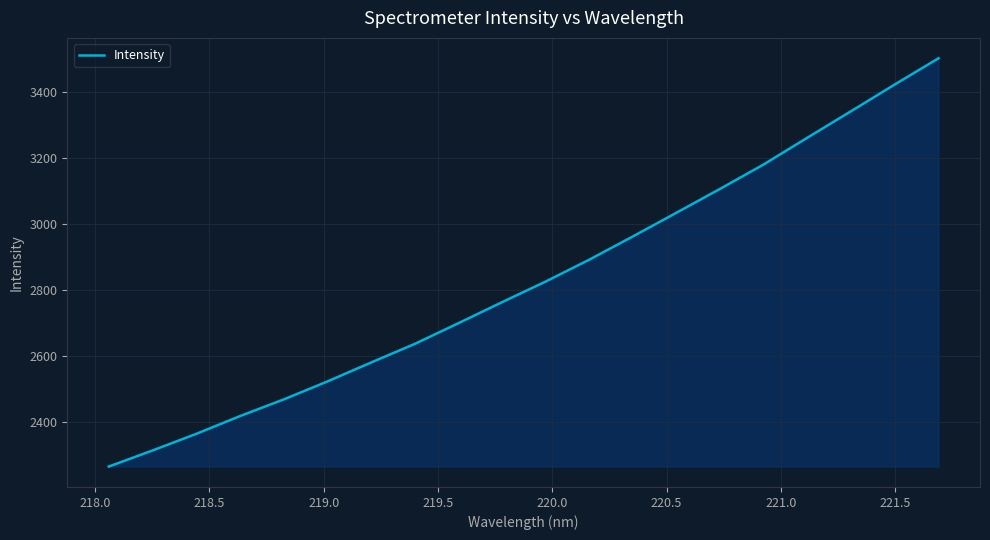

What is the smallest value displayed?

2266.7